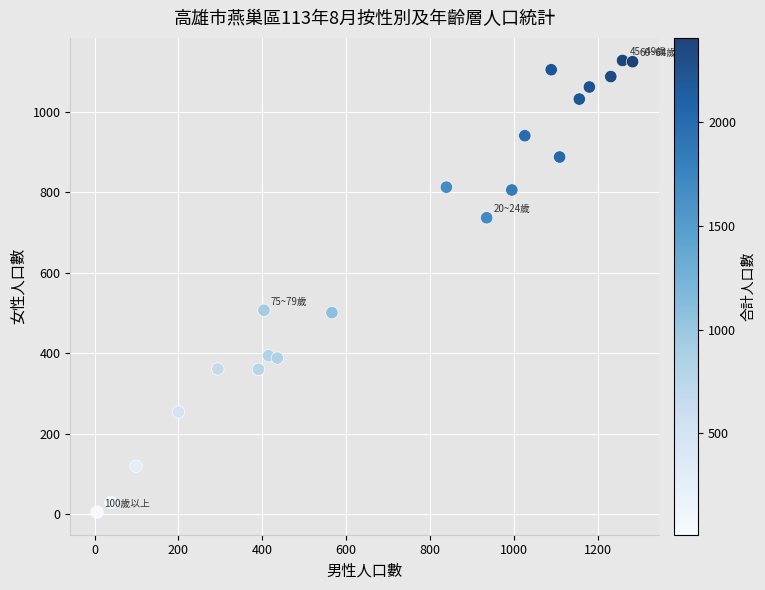

What is the range of X values (max minus min)?

1277